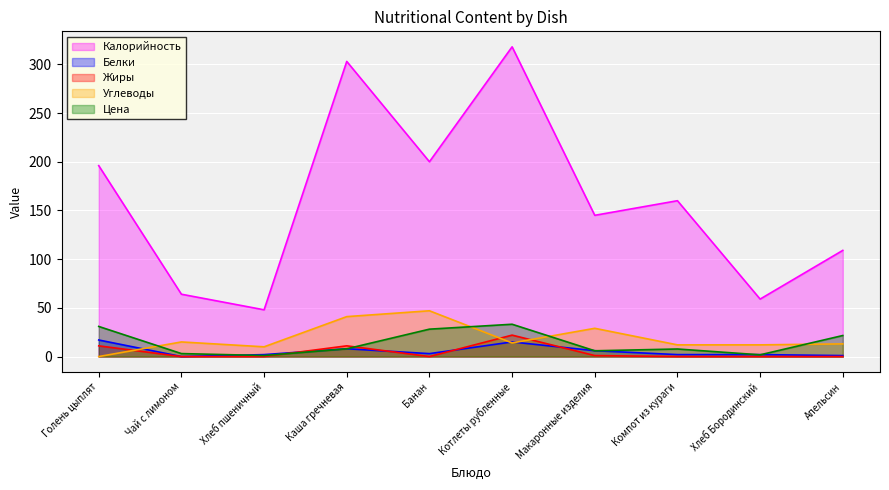

Rank the series at Голень цыплят from highest to lowest value.

Калорийность, Цена, Белки, Жиры, Углеводы